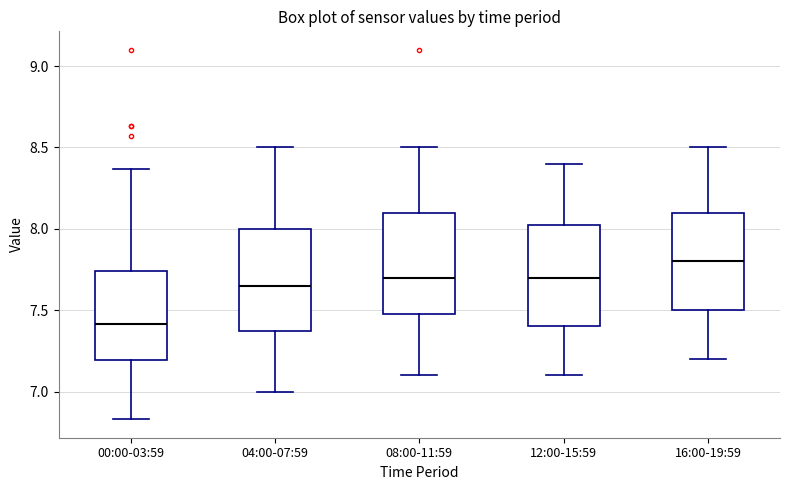

Where does the lower whisker of the box for 16:00-19:59 end on the y-axis? The values are not printed on the chart, so give them approximately, as read against the axis.

7.20